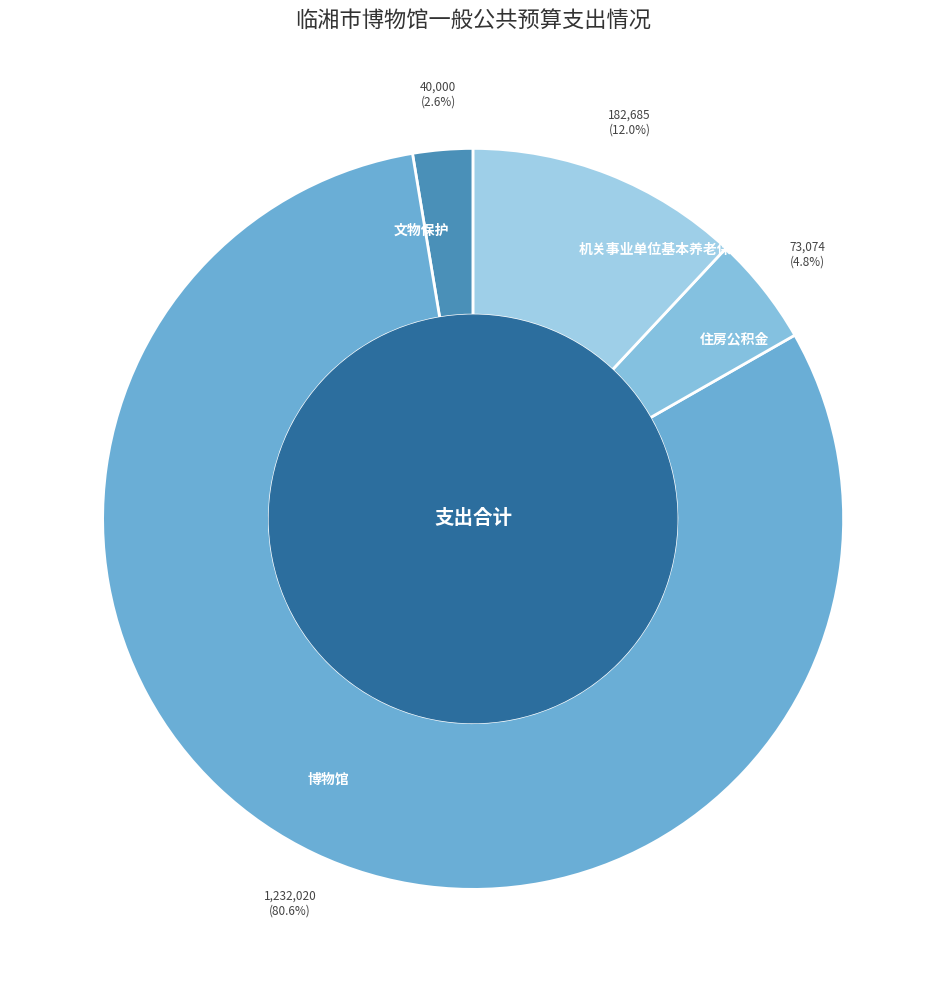

Is the sum of 机关事业单位基本养老保险缴费支出 and 文物保护 greater than half?

No